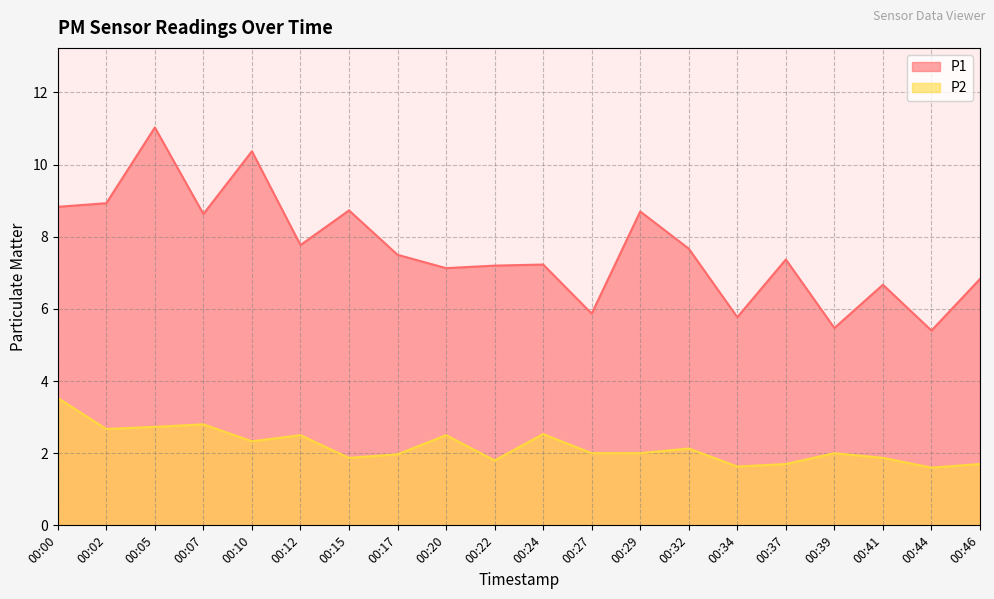

Is the value of P2 at 00:12 greater than the value of P1 at 00:27?

No